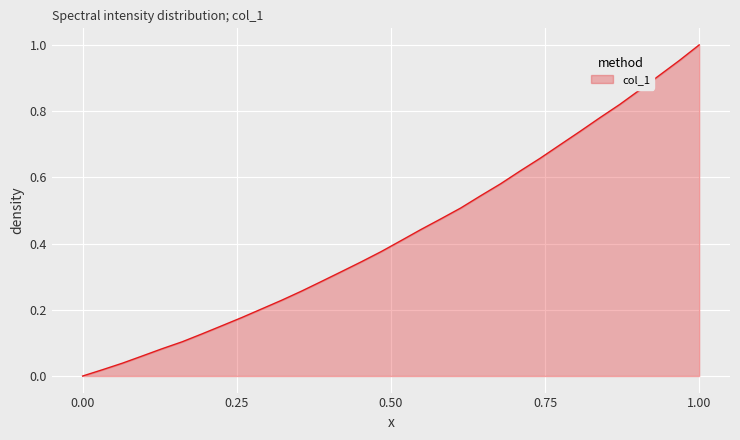

Is this an area chart (filled region under the line)?

Yes